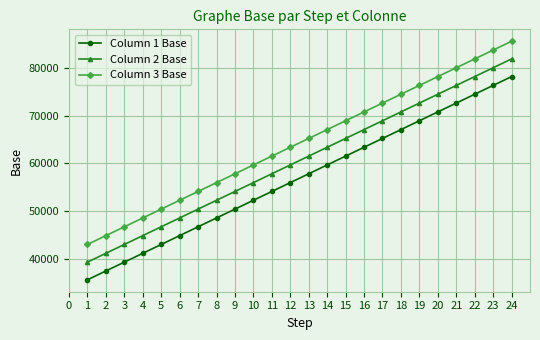

True or false: Column 3 Base and Column 1 Base intersect in this chart.

False